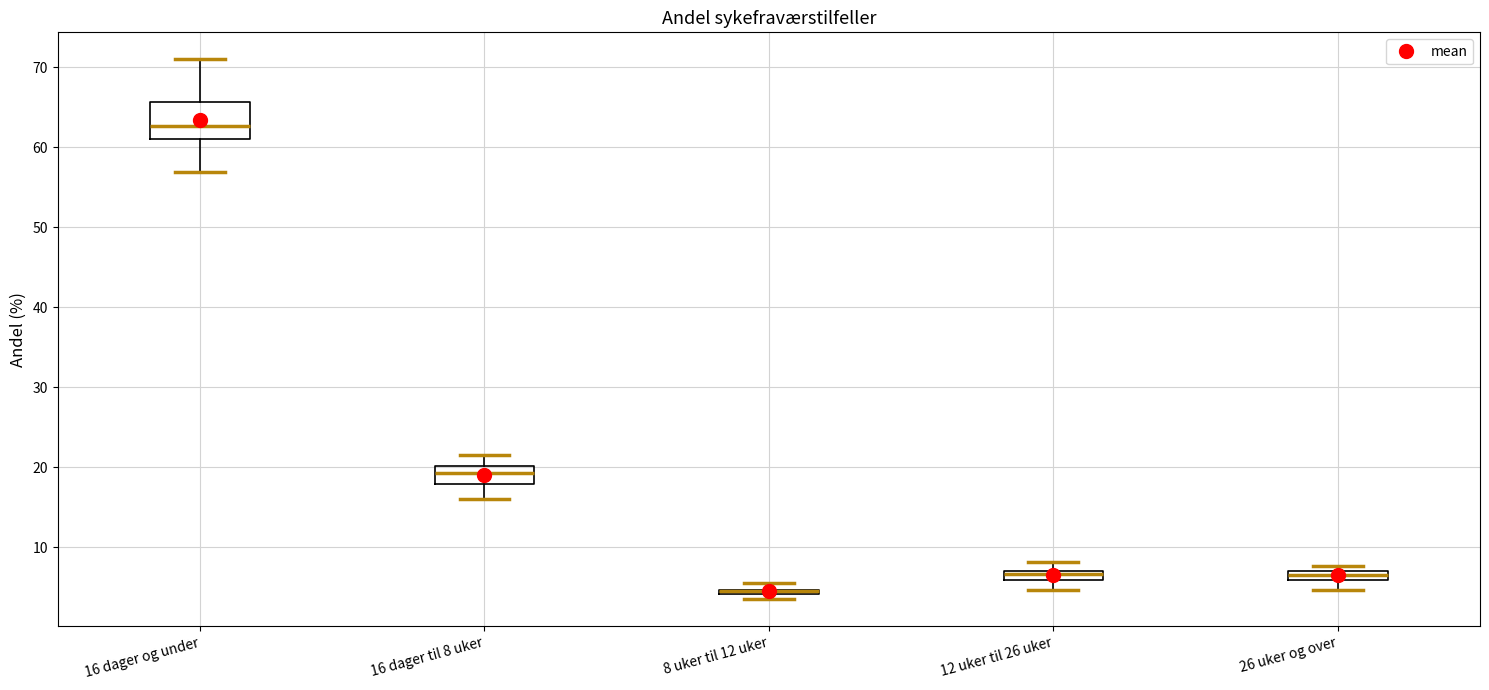

Where is the upper edge of the box for 12 uker til 26 uker on the y-axis? The values are not printed on the chart, so give them approximately, as read against the axis.

7